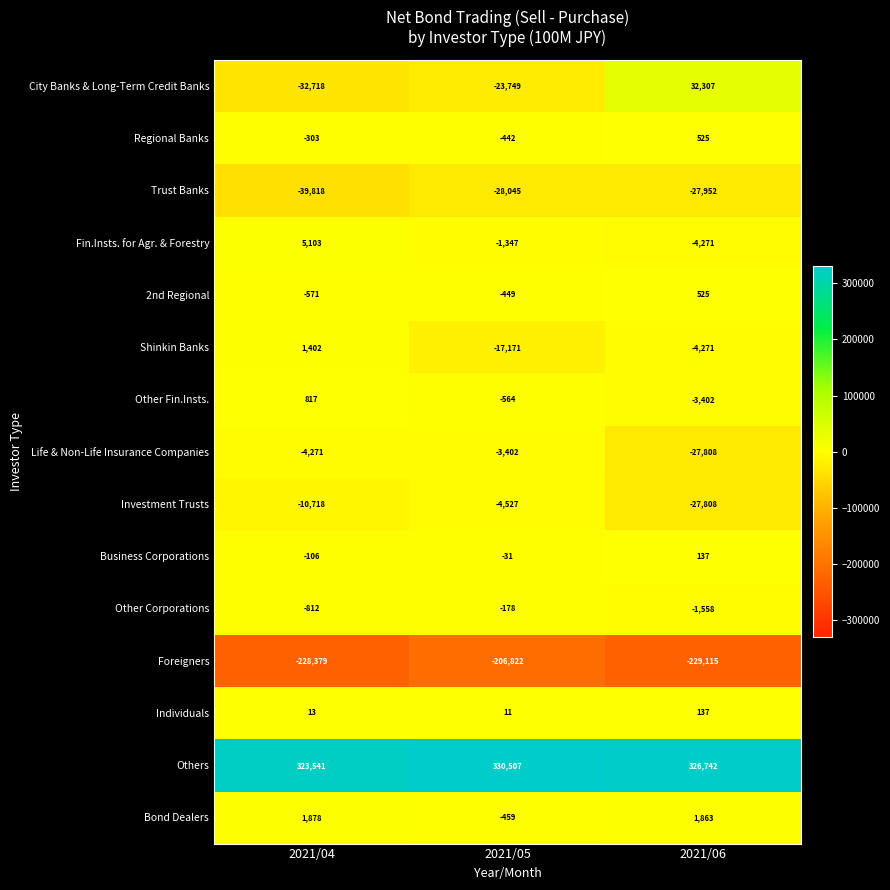

What is the maximum value shown in the chart?

330507